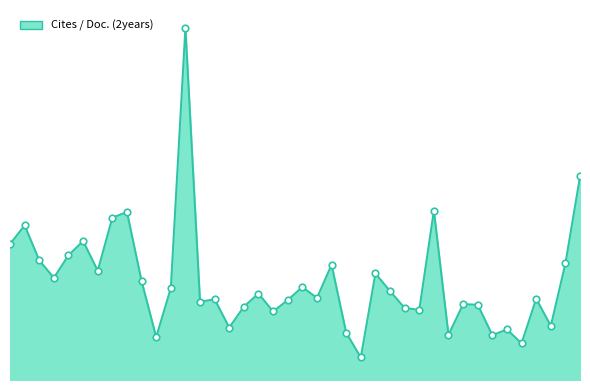

Does the chart have visible grid lines?

No